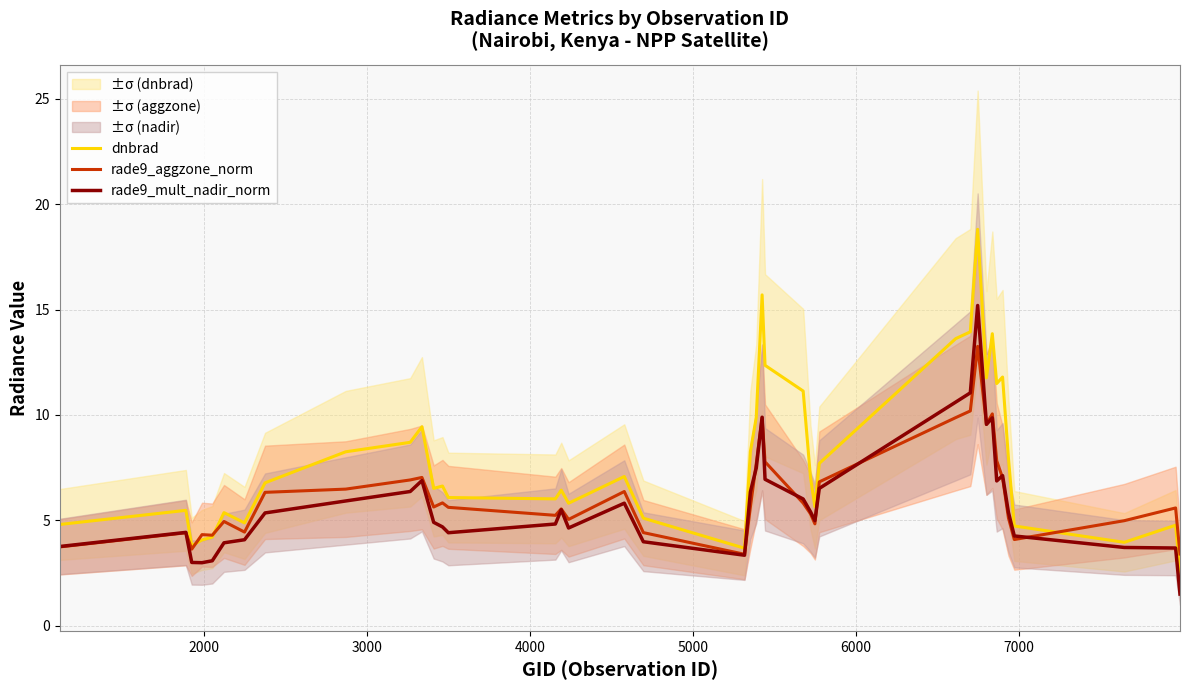

True or false: rade9_aggzone_norm and rade9_mult_nadir_norm intersect in this chart.

True